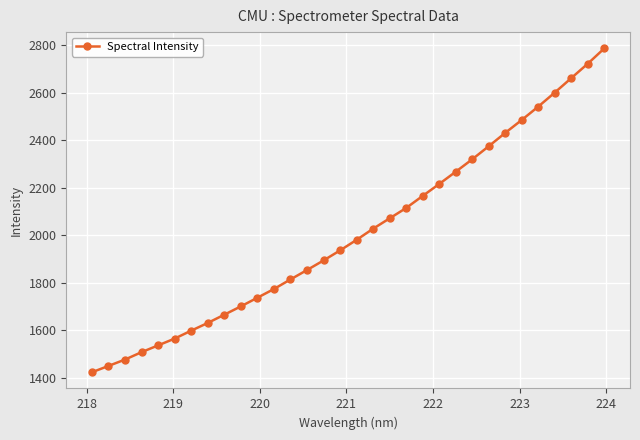

What is the smallest value displayed?

1422.7